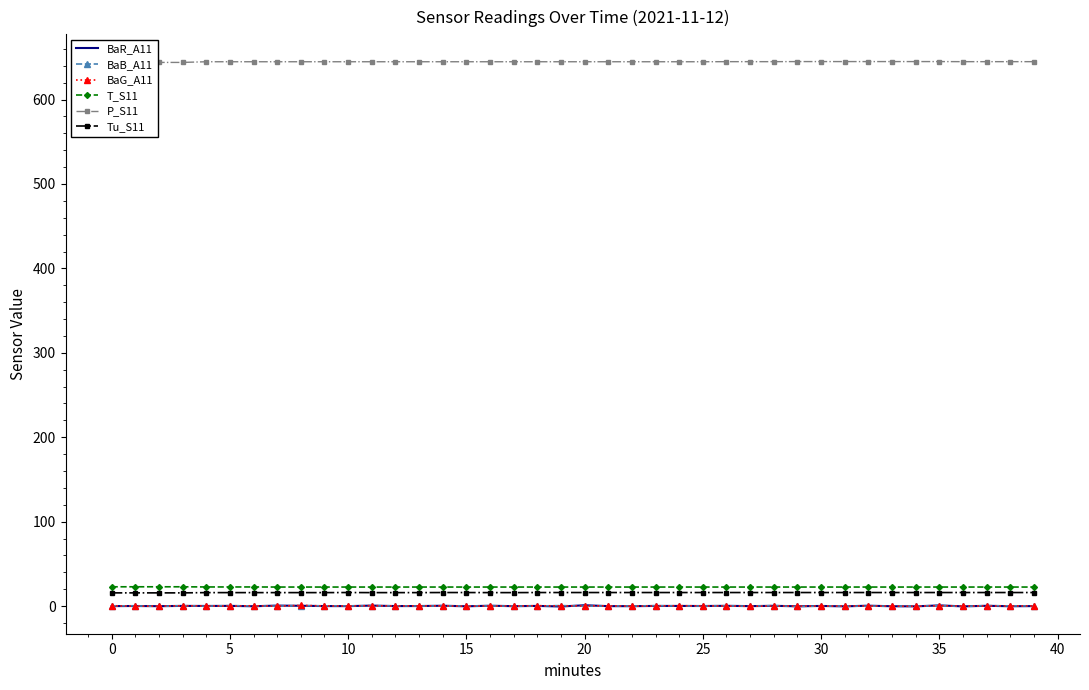

How many data points in BaB_A11 are less than 0?

11